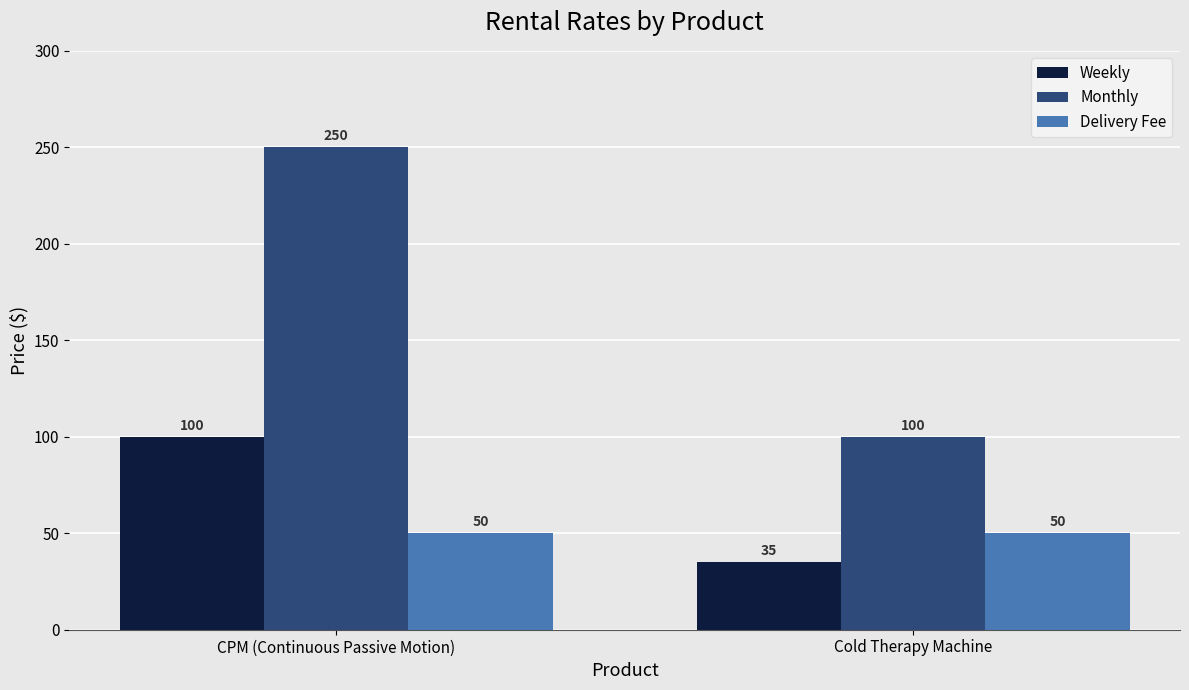

What is the label of the 2nd bar from the right?

CPM (Continuous Passive Motion)